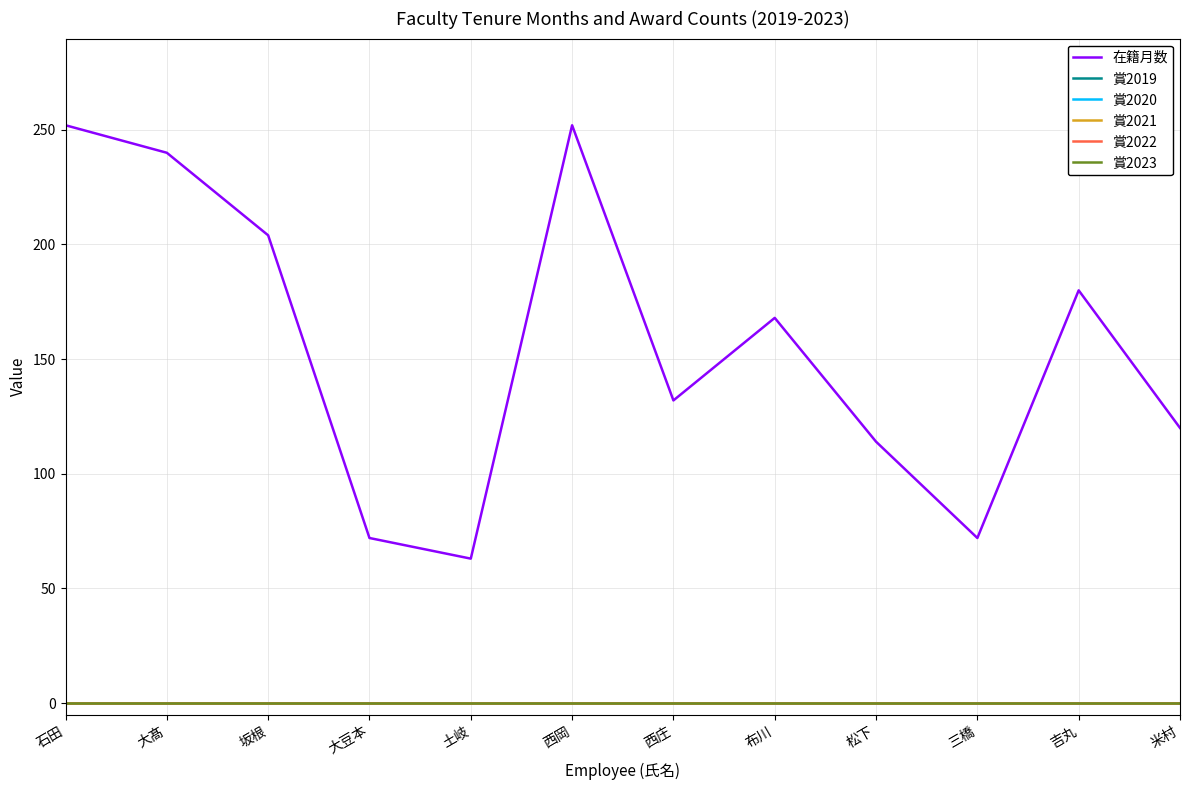

At which category does the chart reach its peak across all series?

石田